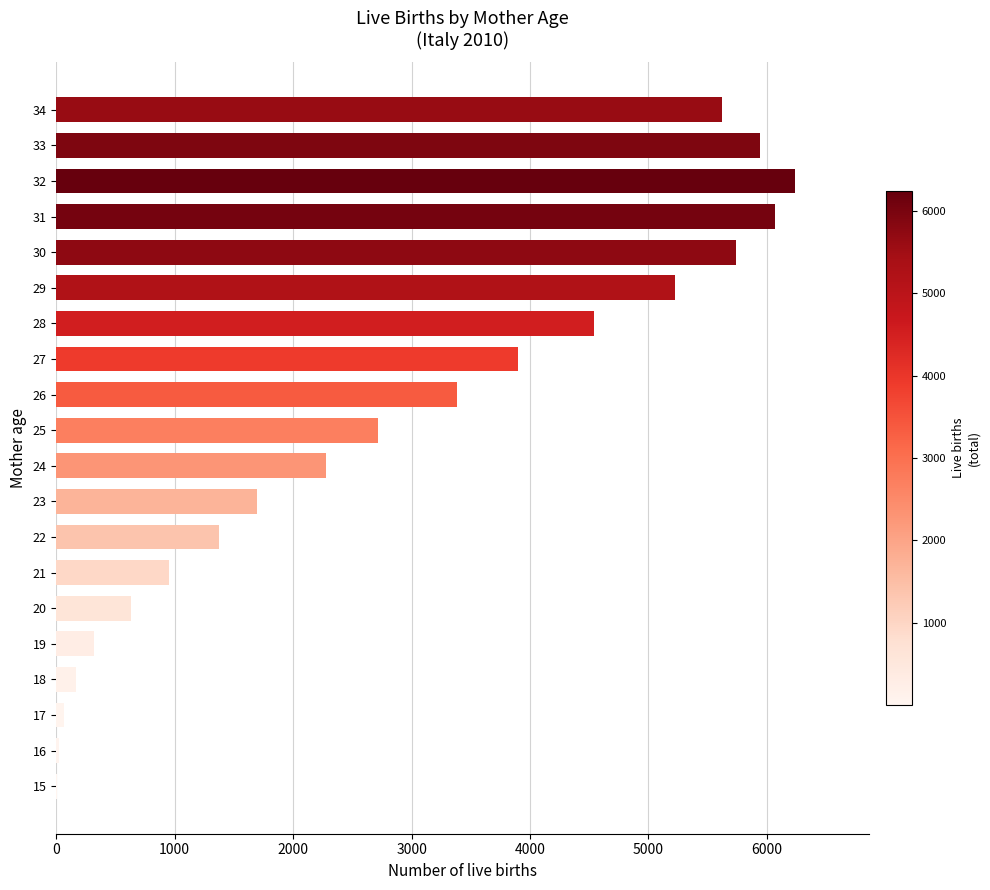

What is the sum of all values?

56900